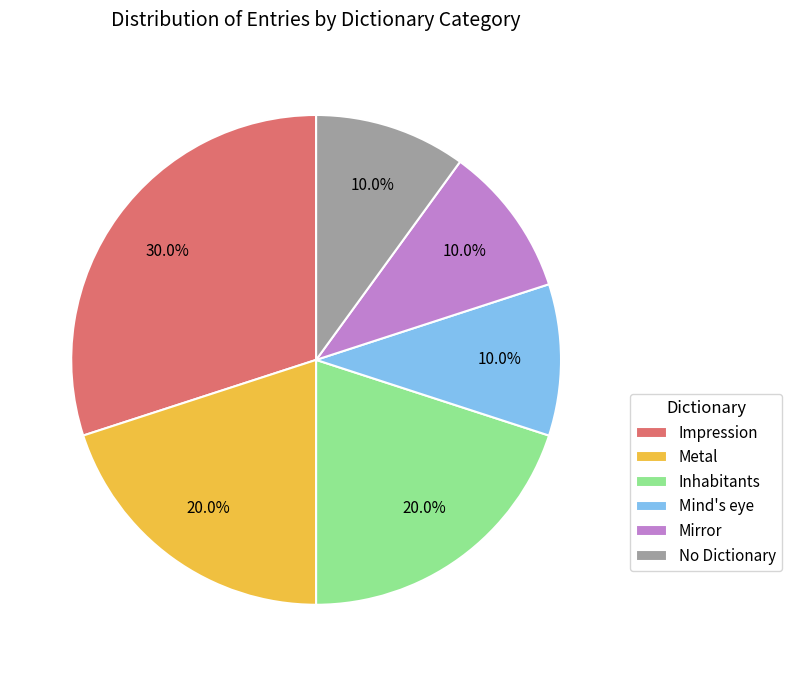

How many segments does this pie chart have?

6